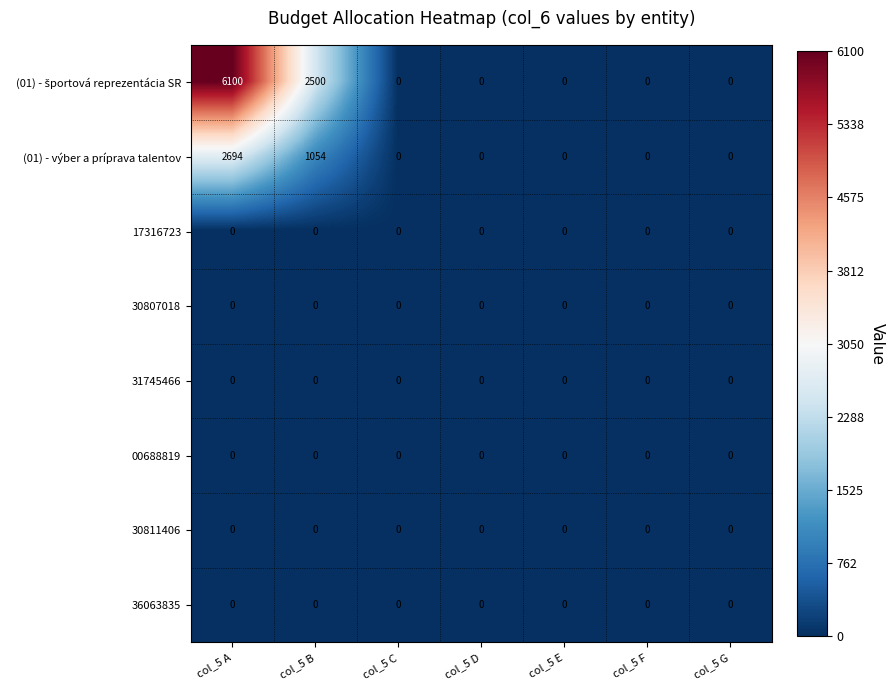

The value of (01) - výber a príprava talentov at col_5 F is 0. True or false?

True